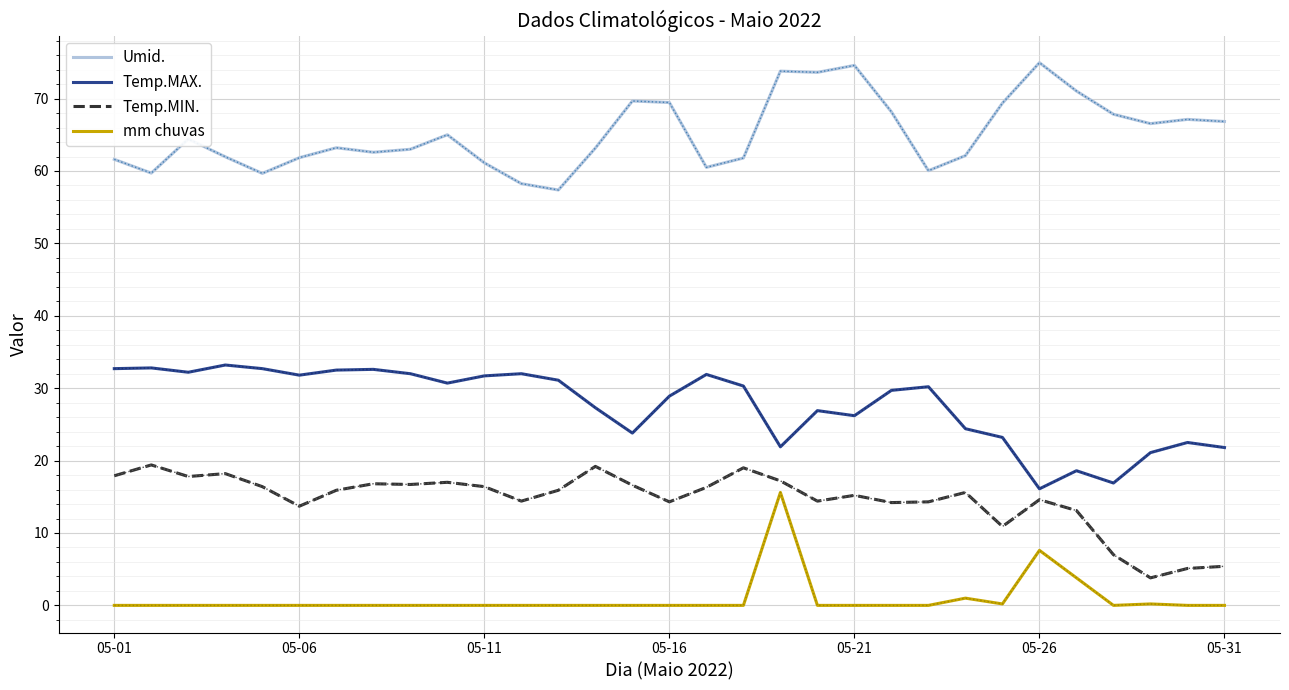

What is the highest value of the mm chuvas series?

15.6